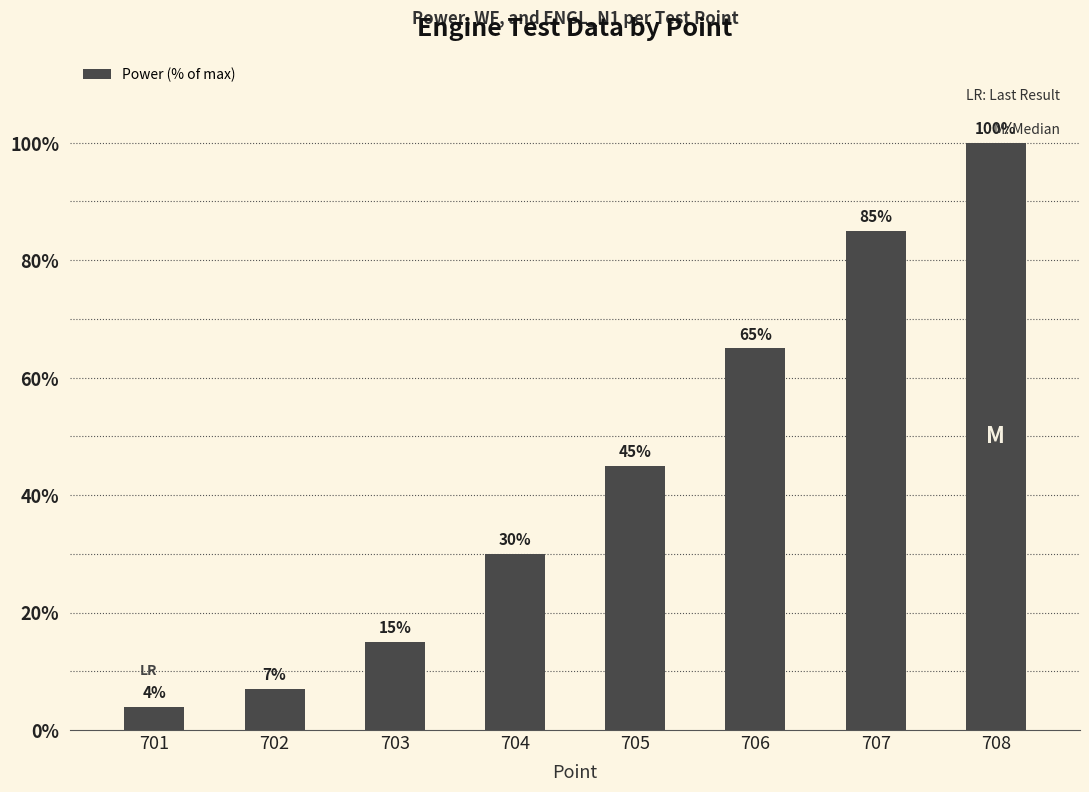

List the labels in order of value, largest first.

708, 707, 706, 705, 704, 703, 702, 701